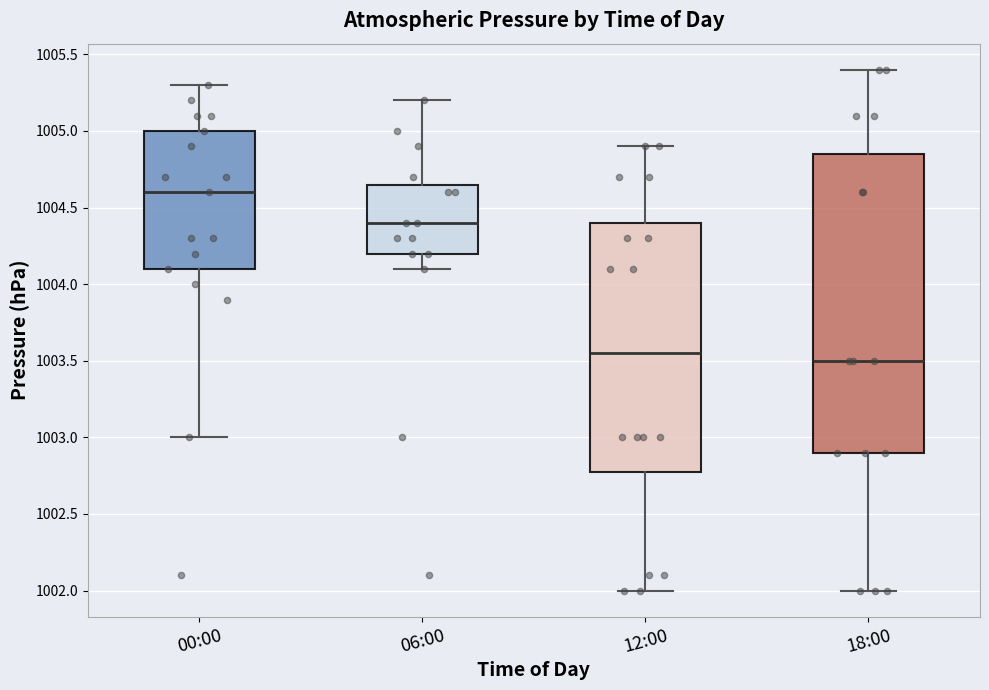

Where is the upper edge of the box for 12:00 on the y-axis? The values are not printed on the chart, so give them approximately, as read against the axis.

1004.40